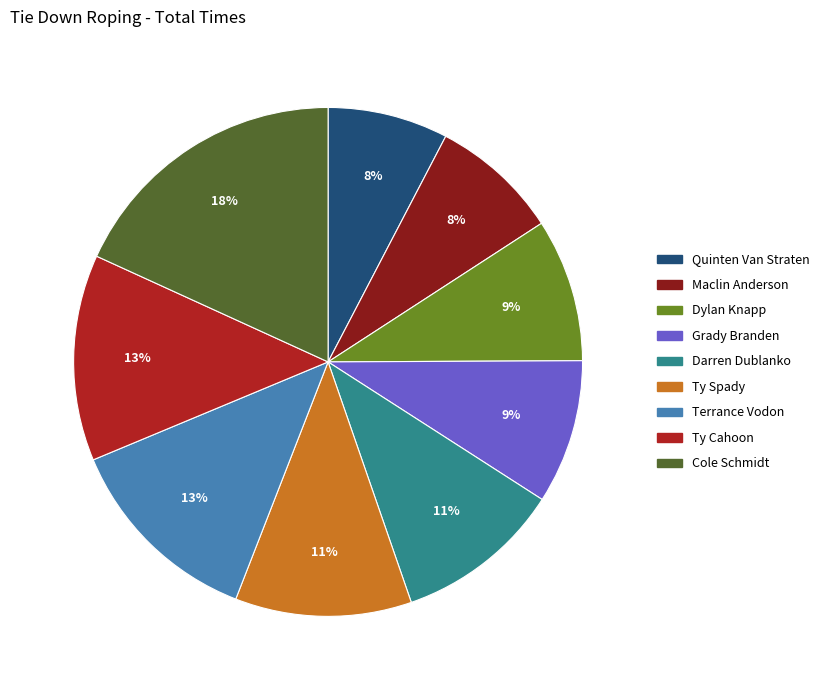

Is the sum of Cole Schmidt and Maclin Anderson greater than half?

No